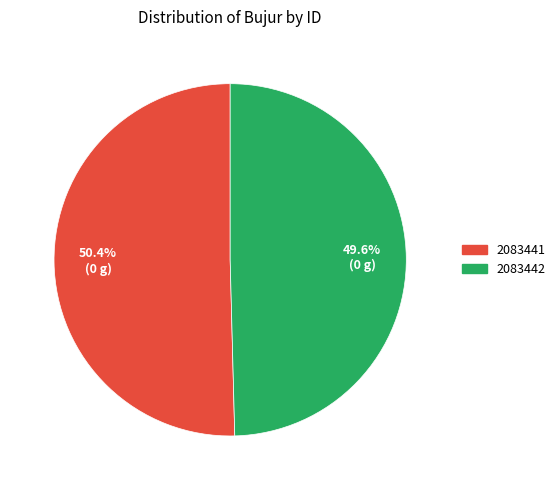

Which category has the smallest portion of the pie?

2083442